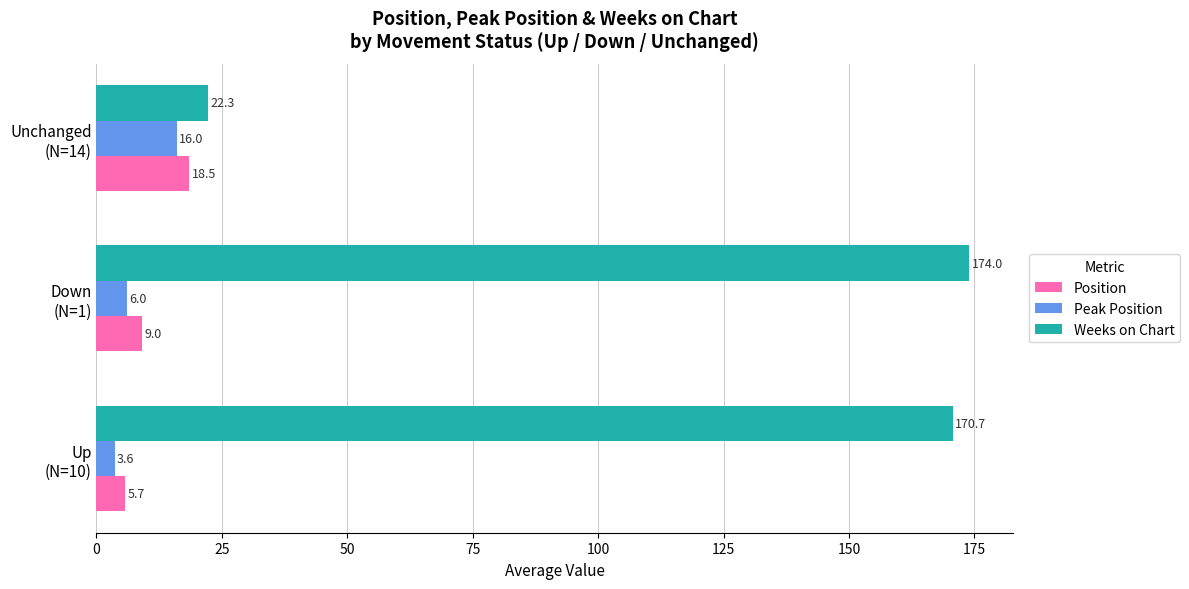

Rank the series by their maximum value, from lowest to highest.

Peak Position, Position, Weeks on Chart